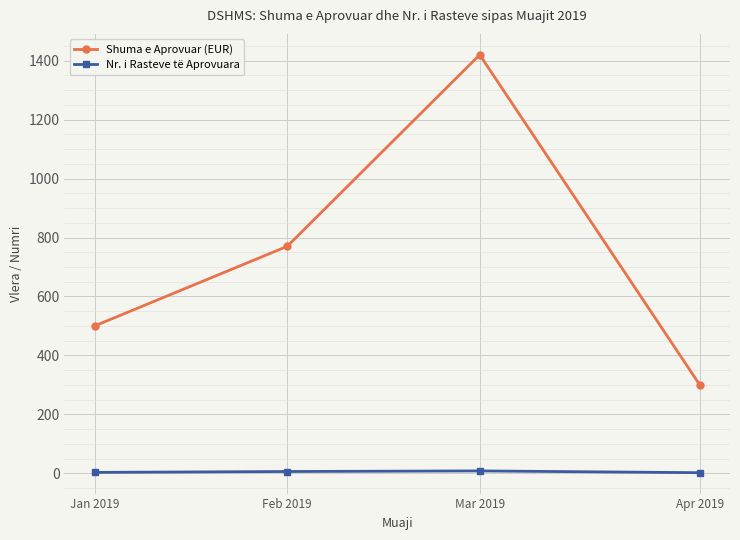

Which series has the largest total across all categories?

Shuma e Aprovuar (EUR)